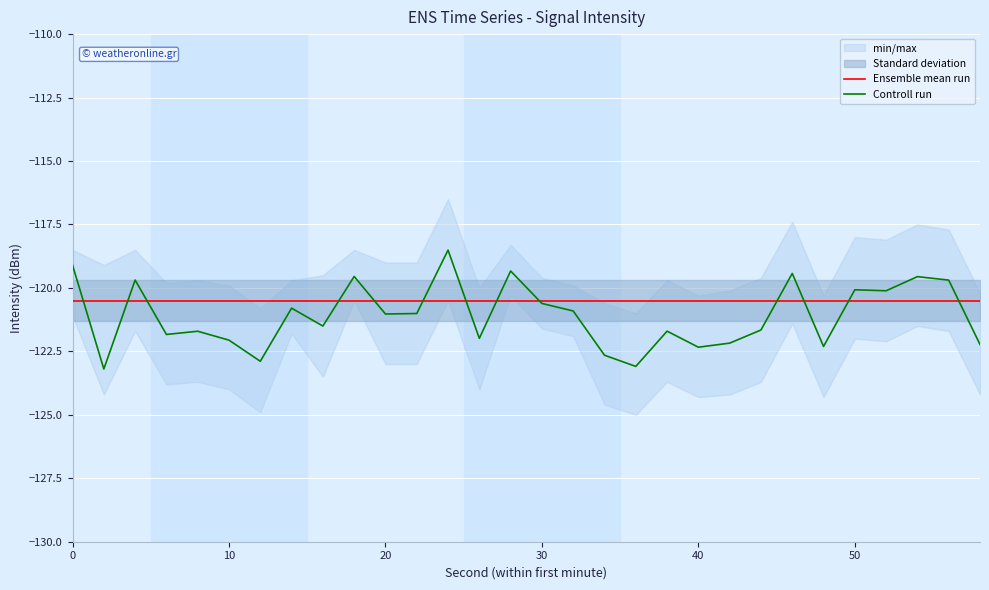

What is the average value of the Ensemble mean run series?

-120.5